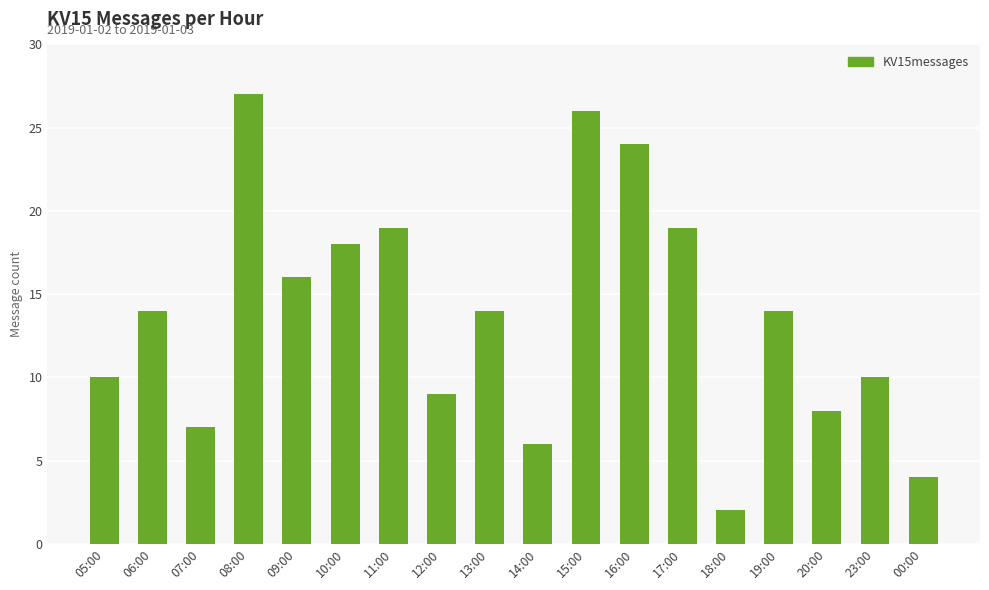

What is the label of the 8th bar from the right?

15:00